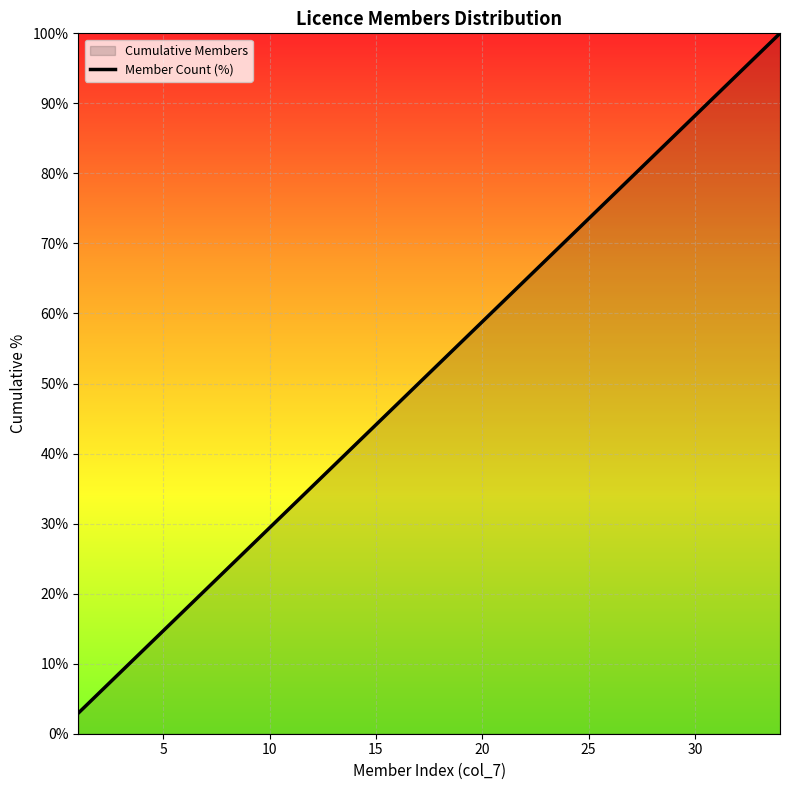

Does the chart display data point markers on the line(s)?

No